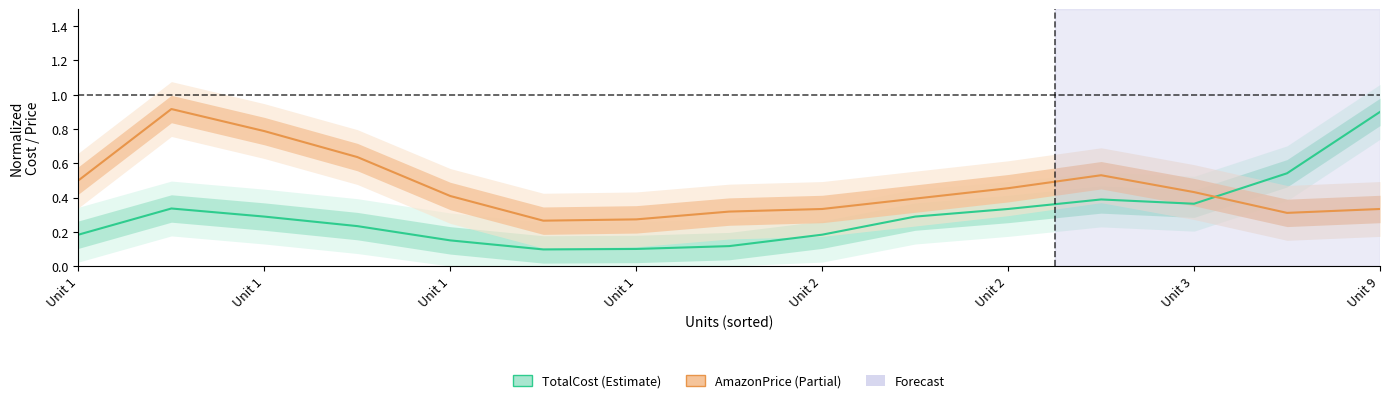

What is the label of the 2nd point from the left?

Unit 1